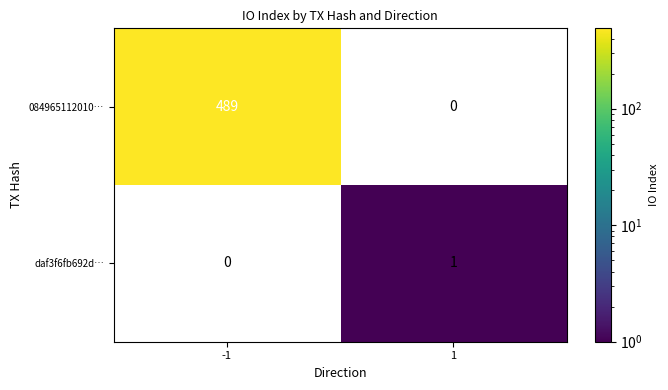

How many distinct data groups are displayed?

2